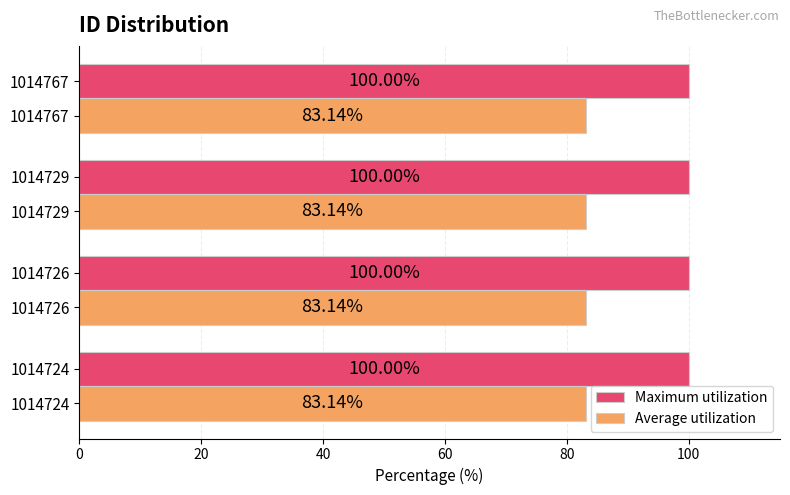

At how many categories does at least one series exceed 99?

4